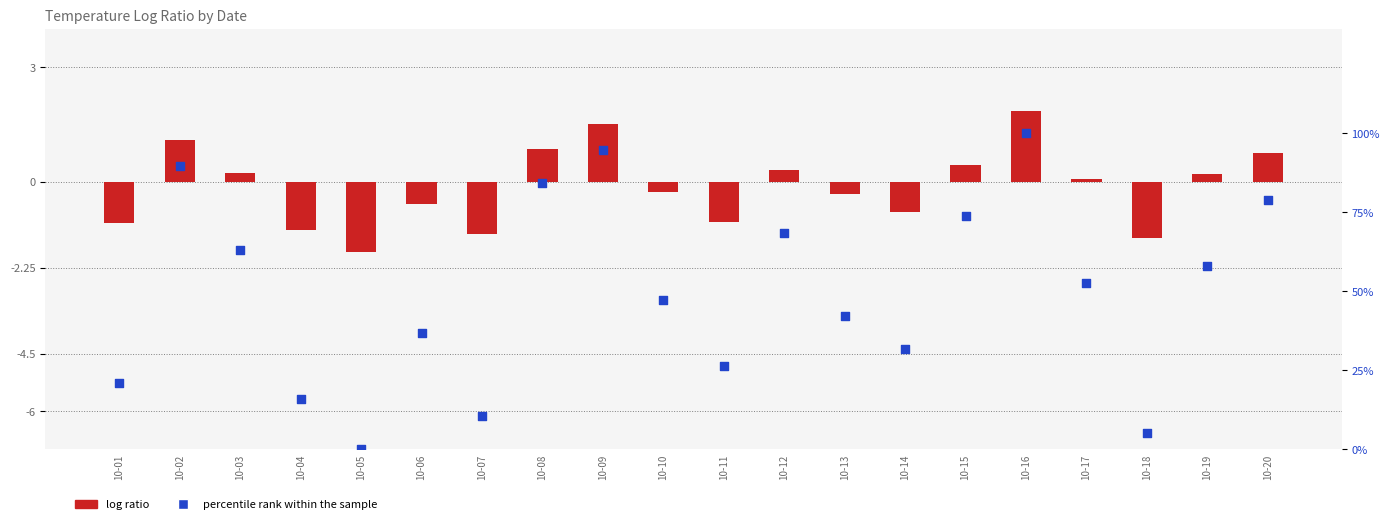

Which series has the largest Y range (max minus min)?

percentile rank within the sample